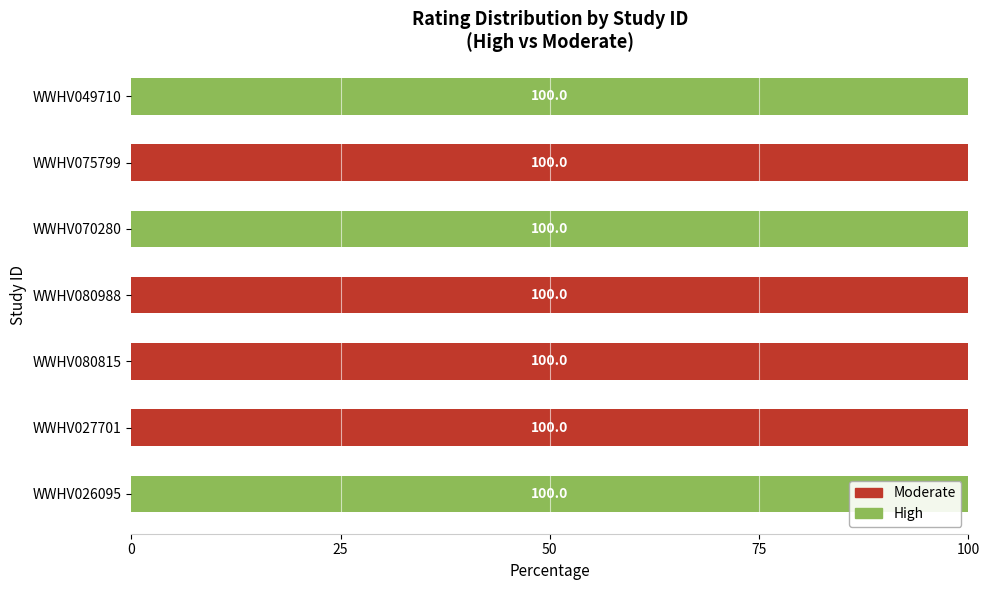

What is the maximum value for High?

100